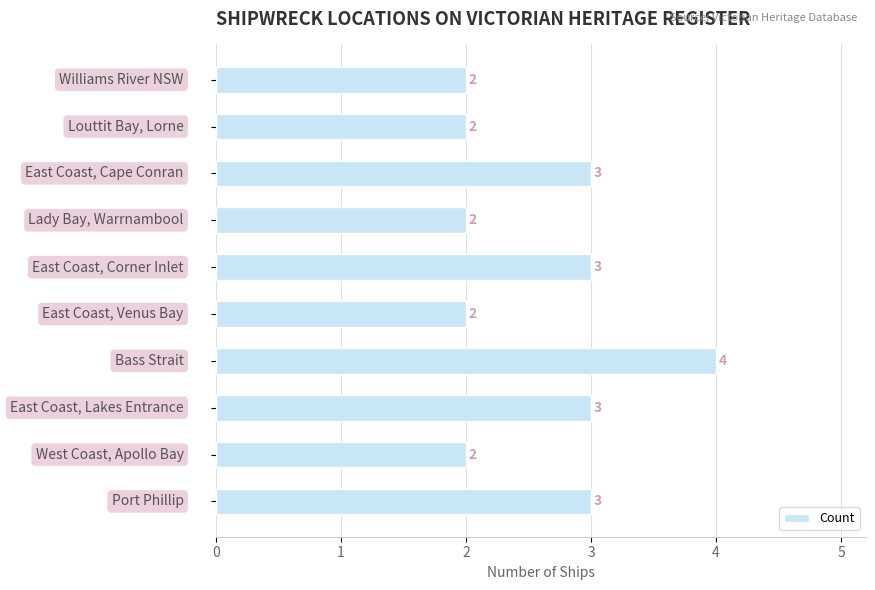

Reading top to bottom, list all the values displayed in this chart.

2	2	3	2	3	2	4	3	2	3